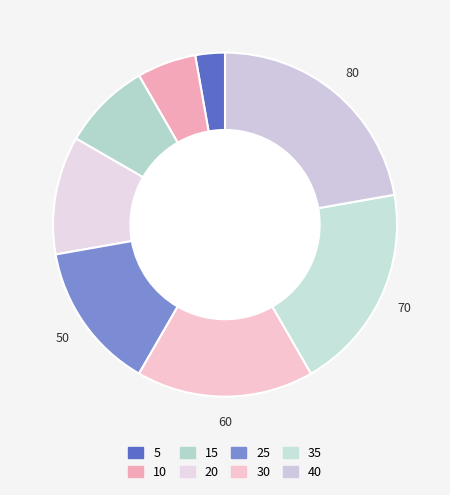

The 40 slice represents 22% of the pie. True or false?

True